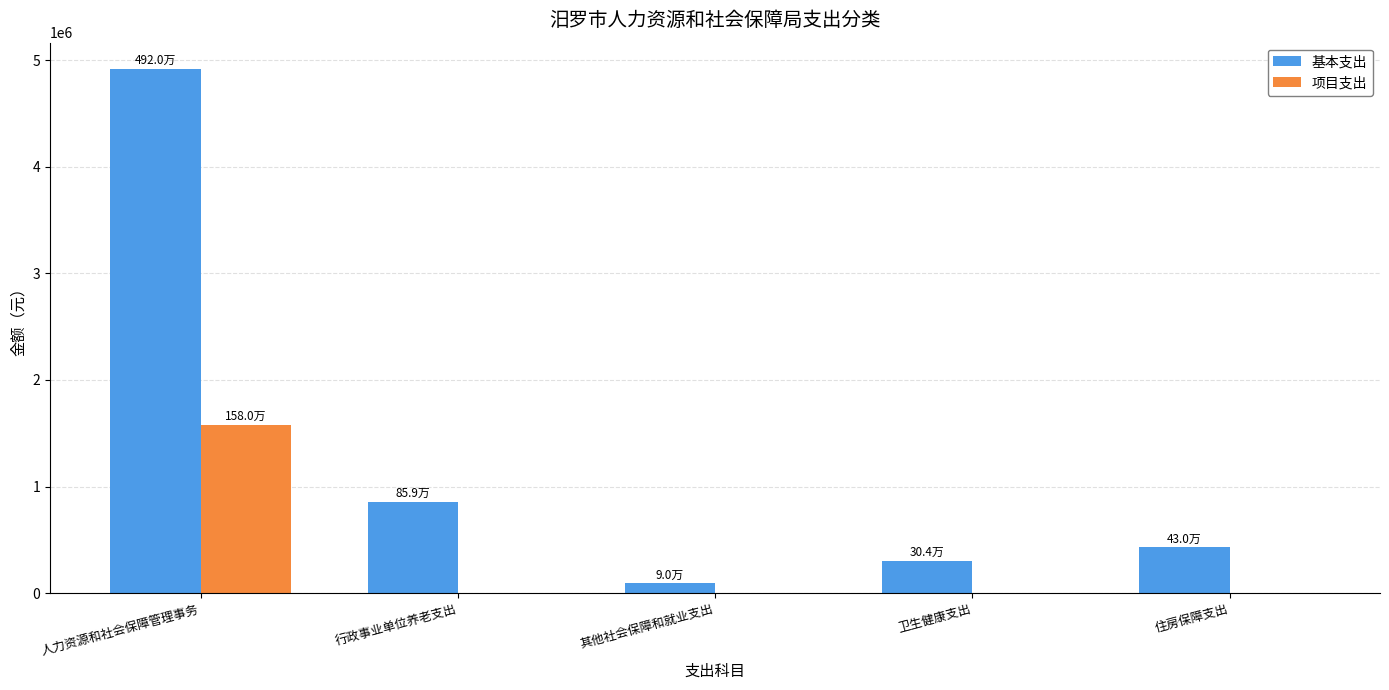

Reading left to right, list all the values displayed in this chart.

基本支出: 人力资源和社会保障管理事务=4919714.8	行政事业单位养老支出=859109.8	其他社会保障和就业支出=90300.2	卫生健康支出=304268.0	住房保障支出=429554.9
项目支出: 人力资源和社会保障管理事务=1580000.0	行政事业单位养老支出=0.0	其他社会保障和就业支出=0.0	卫生健康支出=0.0	住房保障支出=0.0